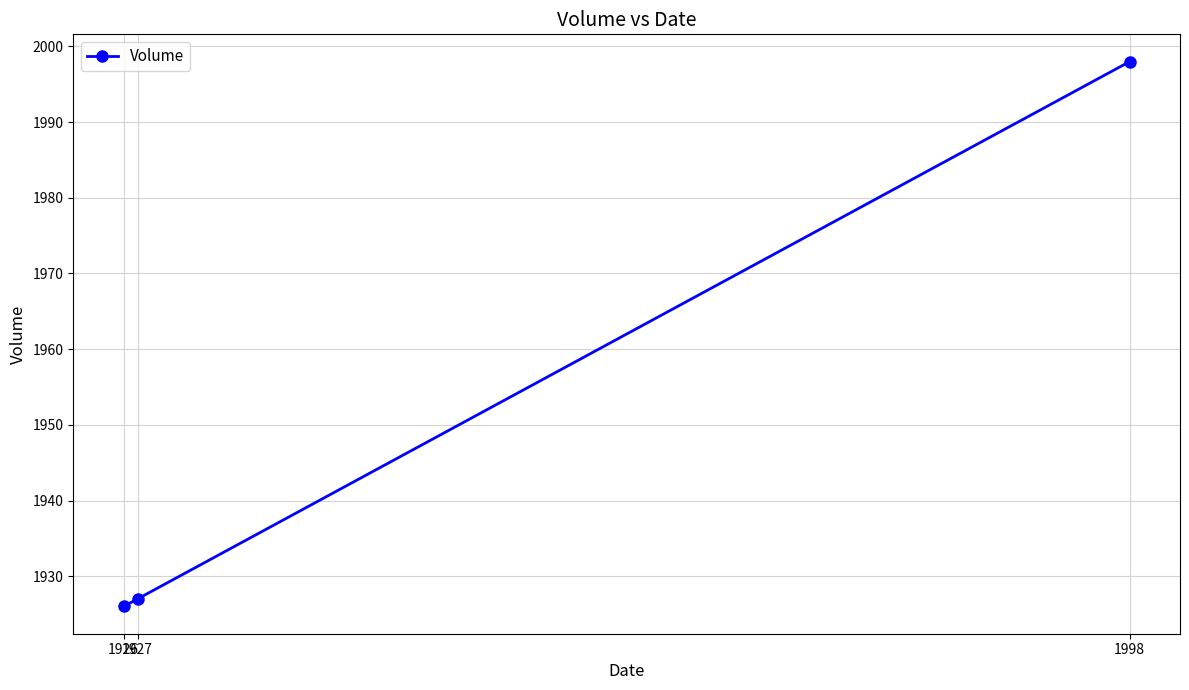

Is it true that the value at 1926 is 1926?

True